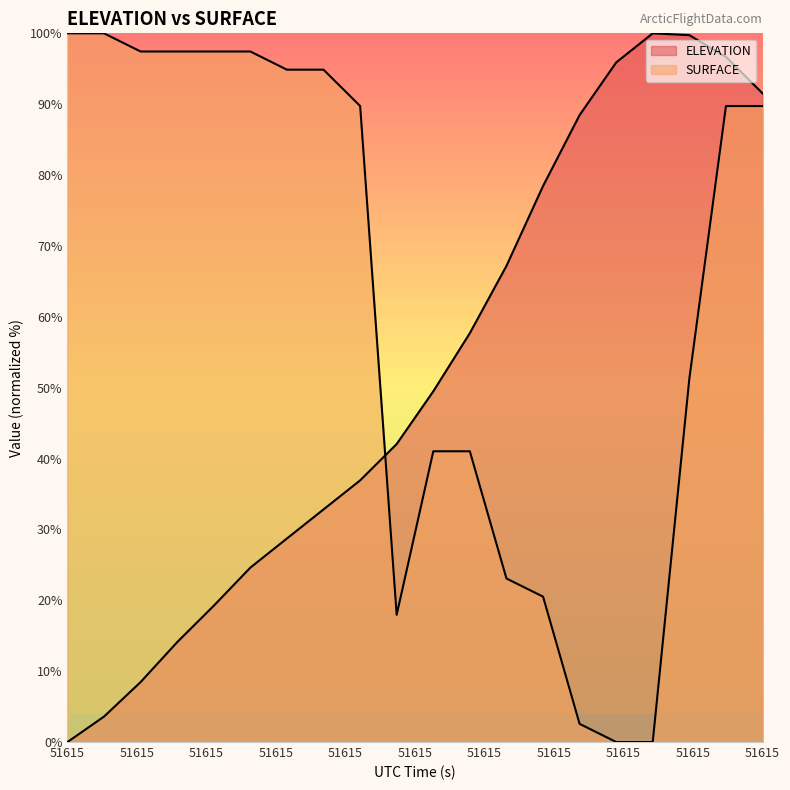

Which series has the widest spread of values?

ELEVATION